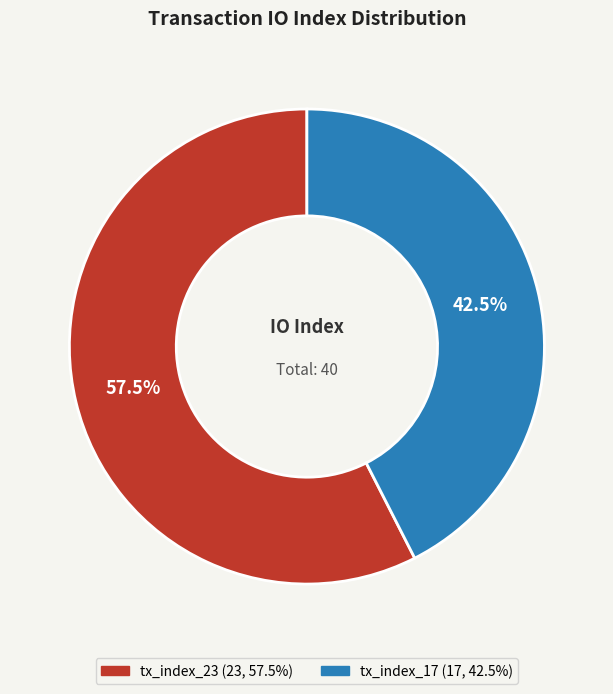

Which category accounts for the majority?

tx_index_23